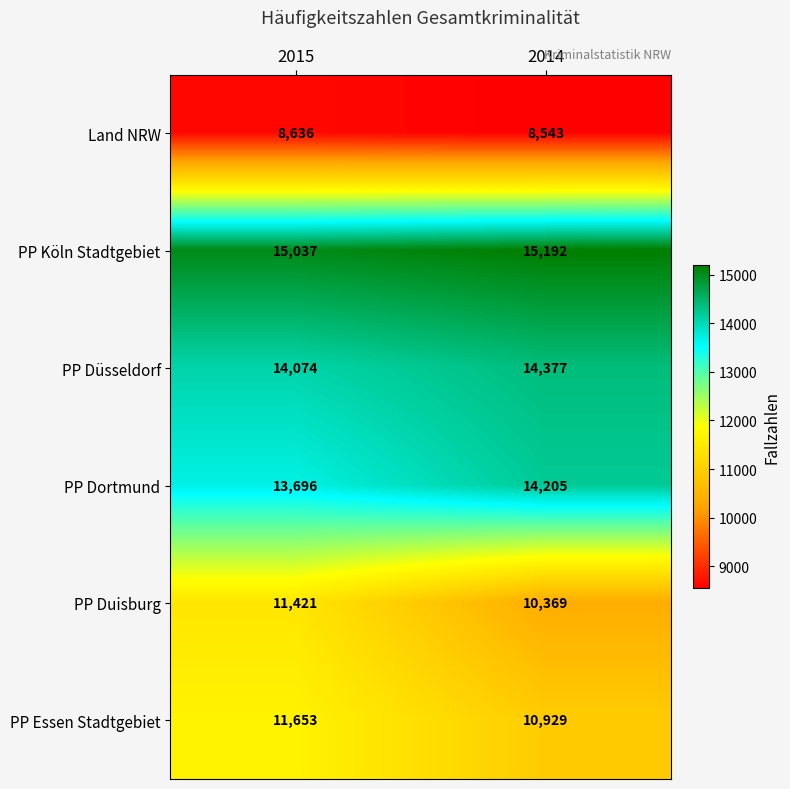

Which series has the widest spread of values?

PP Duisburg